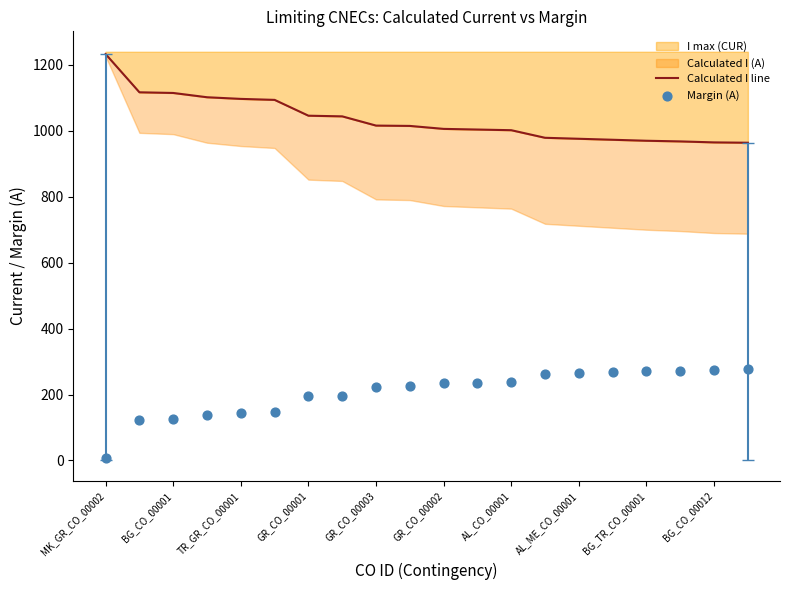

Which series contains the highest Y value?

Calculated I line